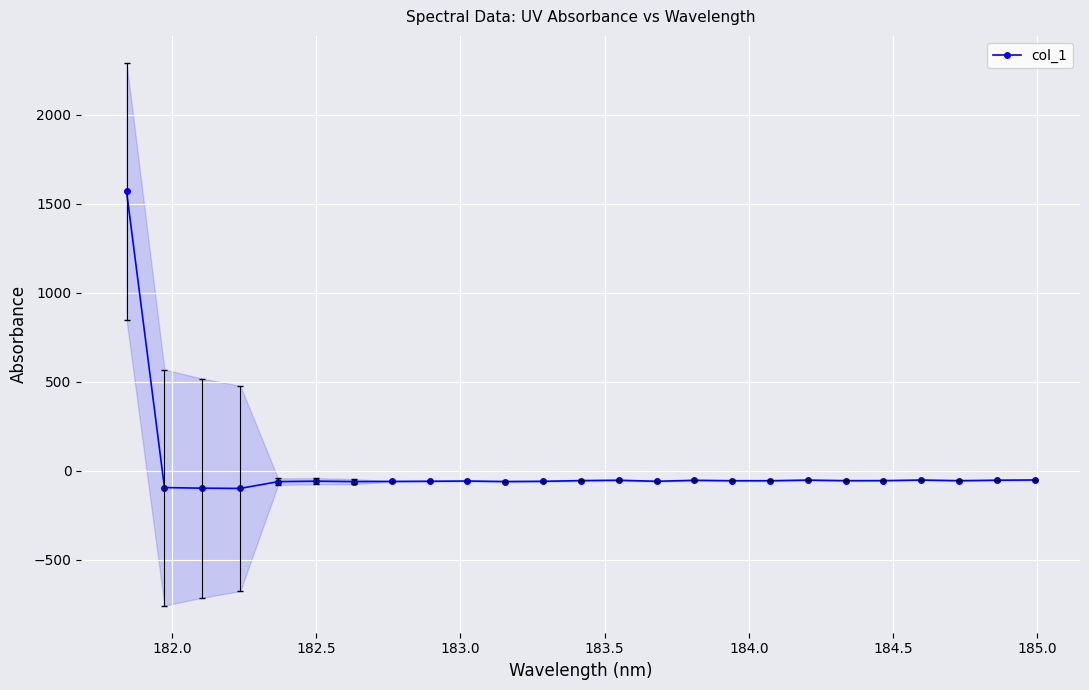

Reading right to left, transcribe all the data shown in this chart.

-51.5	-52.9	-55.5	-52.0	-55.3	-55.4	-52.5	-55.8	-55.8	-53.5	-58.9	-53.2	-55.1	-59.1	-60.4	-57.5	-58.8	-59.7	-60.6	-58.4	-61.0	-99.0	-97.6	-94.2	1568.9